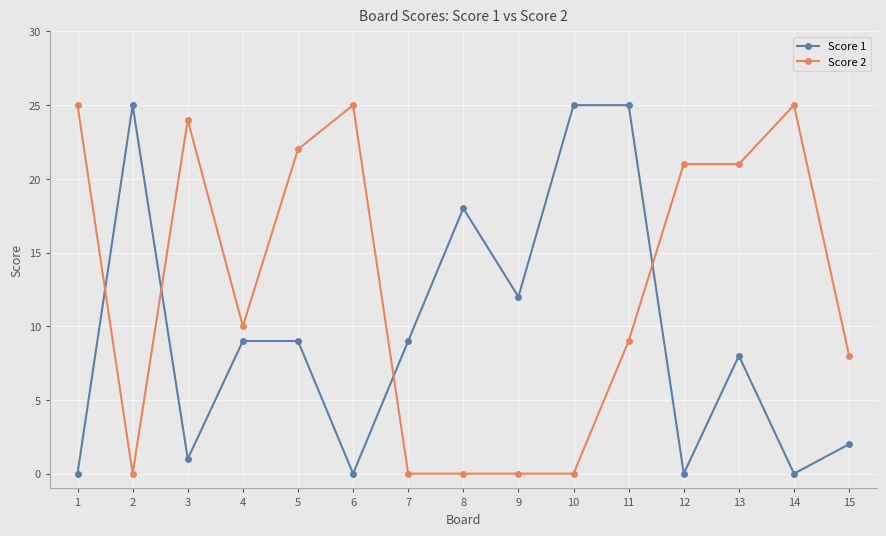

Rank the series at 1 from lowest to highest value.

Score 1, Score 2